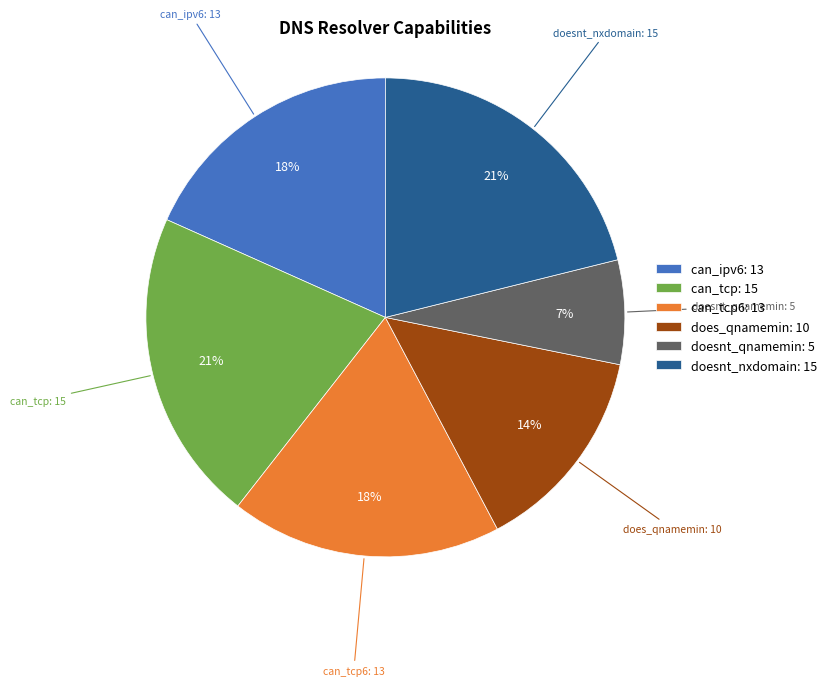

Is there any slice that represents more than half of the pie?

No